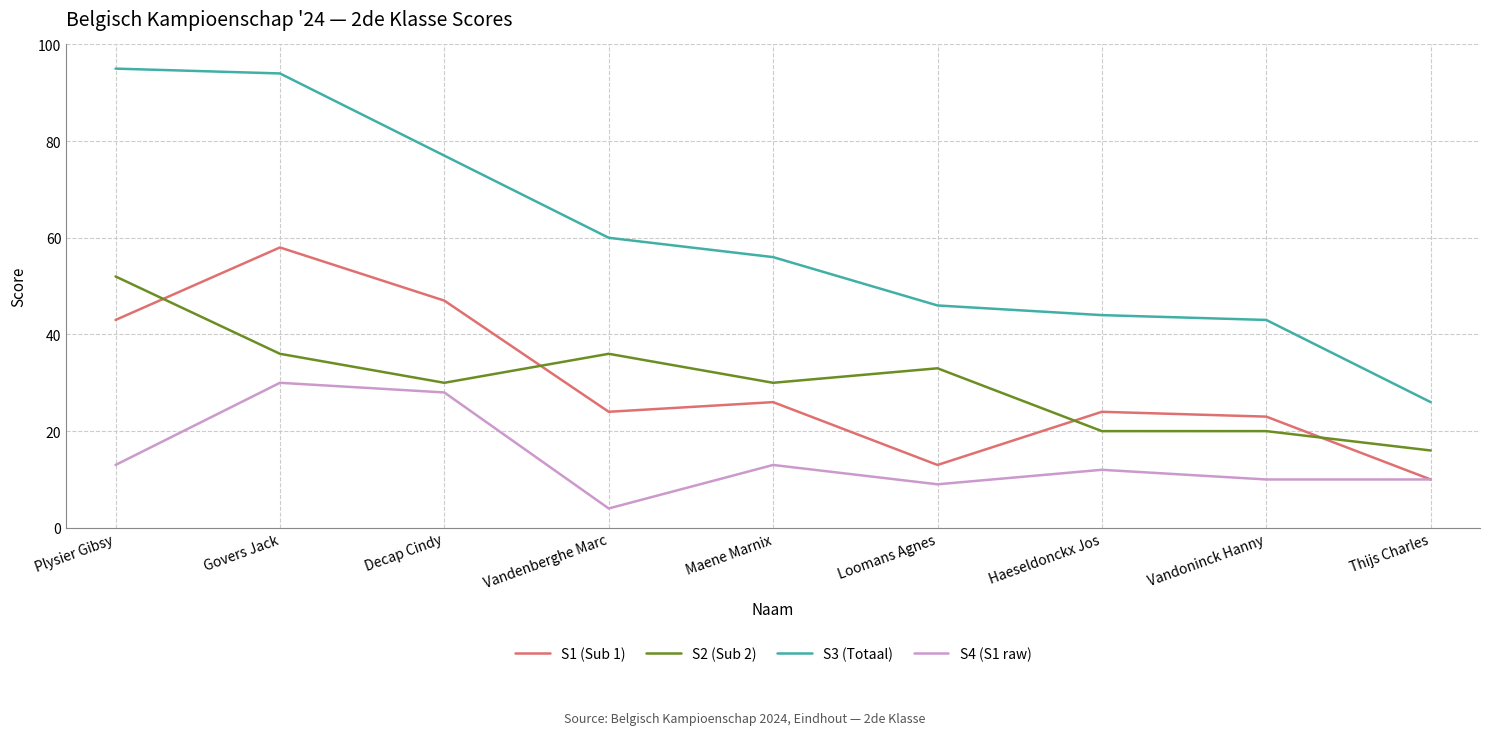

What is the average value of the S1 (Sub 1) series?

30